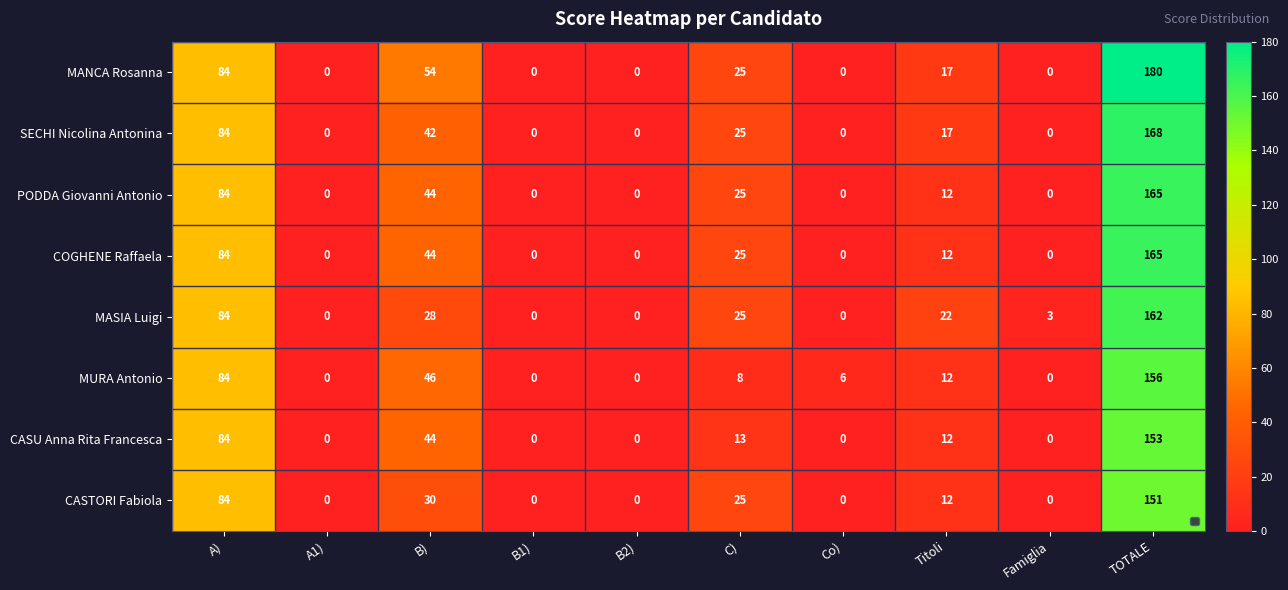

At which category does the chart reach its peak across all series?

TOTALE